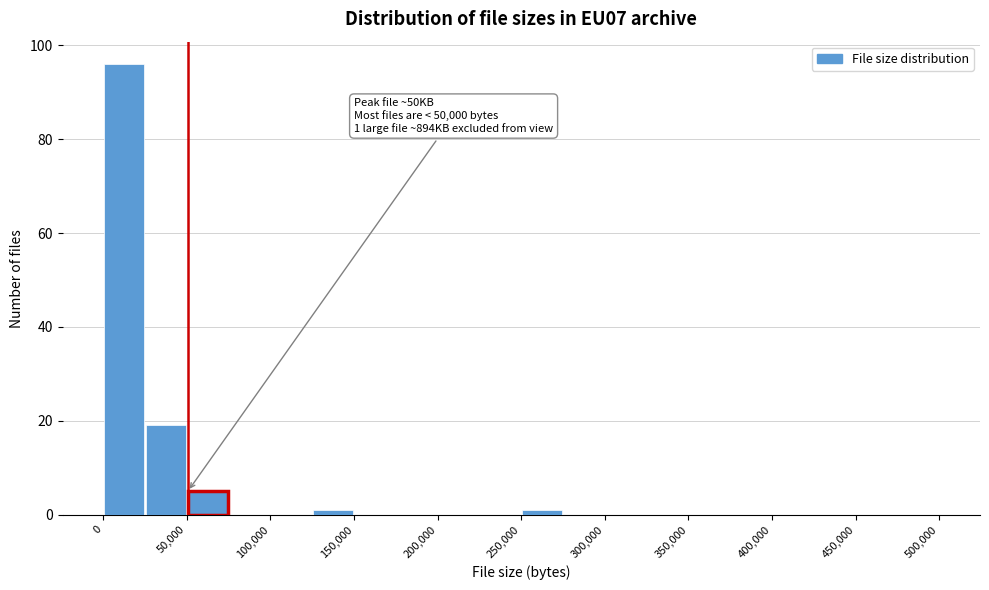

Which range on the x-axis has the tallest bar?

0 to 25000